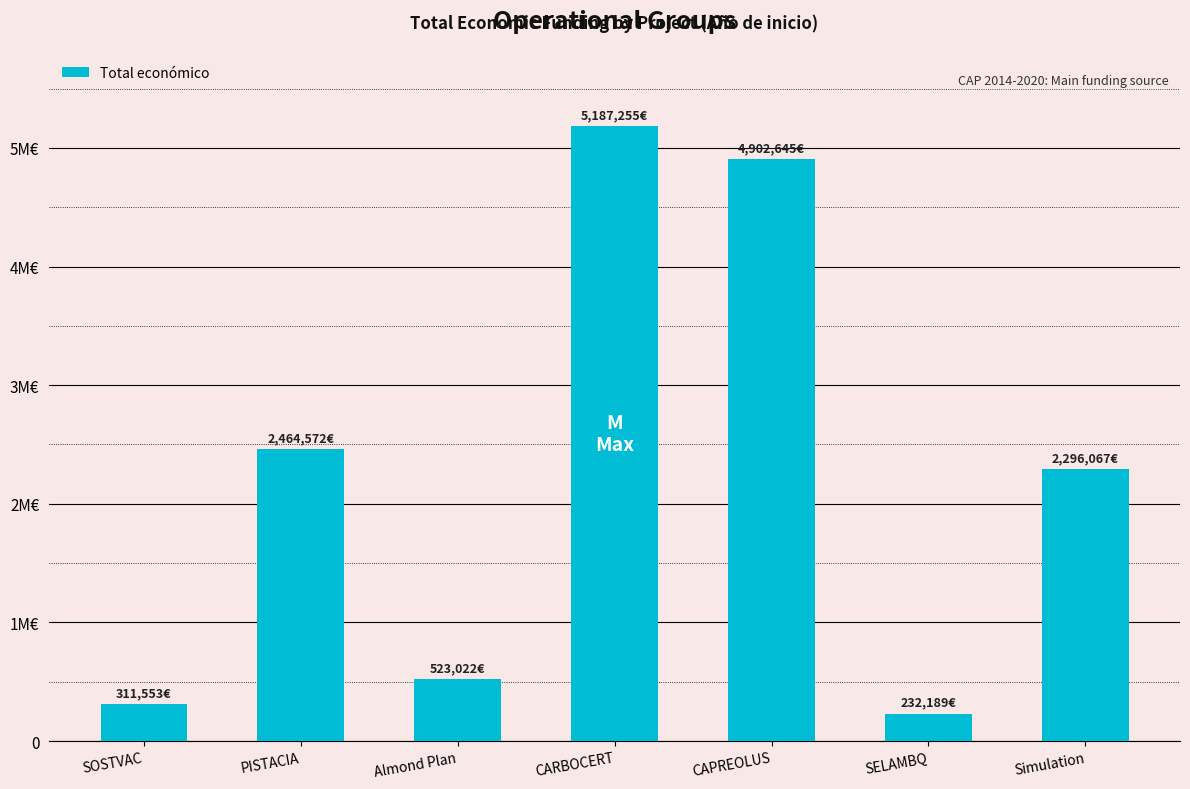

Which category has the lowest value across all series?

SELAMBQ